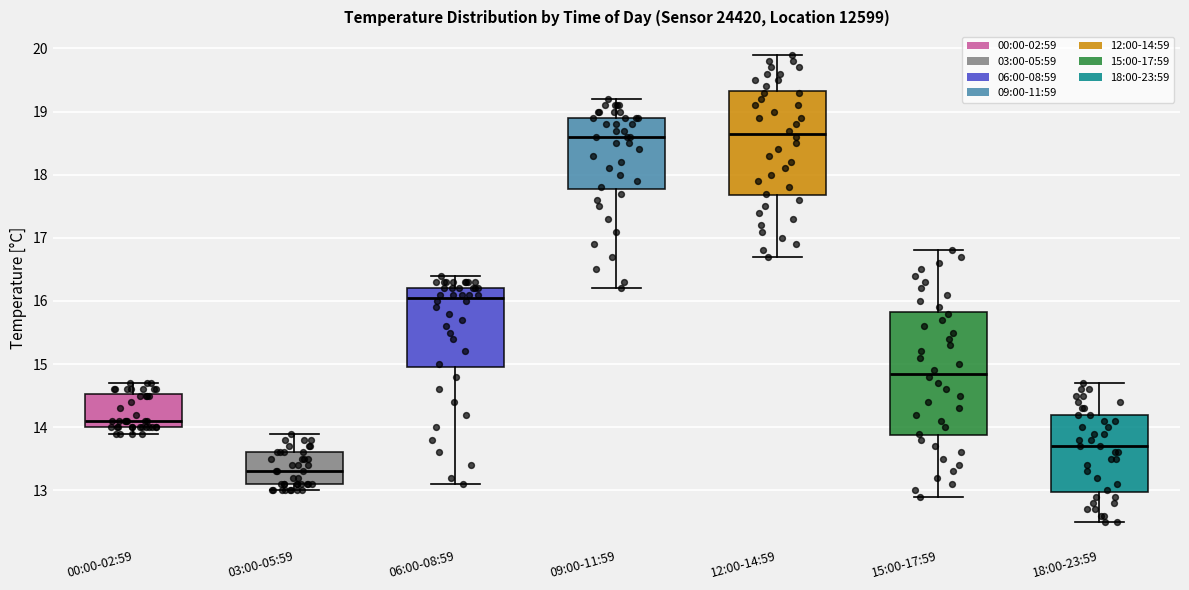

Reading left to right, read every box against the y-axis: the position of its median line, the range the box covers, and the ends of its whiskers. The values are not printed on the chart, so give them approximately, as read against the axis.

00:00-02:59: median 14.1, box 14.0 to 14.5, whiskers 13.9 to 14.7
03:00-05:59: median 13.3, box 13.1 to 13.6, whiskers 13.0 to 13.9
06:00-08:59: median 16.1, box 15.0 to 16.2, whiskers 13.1 to 16.4
09:00-11:59: median 18.6, box 17.8 to 18.9, whiskers 16.2 to 19.2
12:00-14:59: median 18.7, box 17.7 to 19.3, whiskers 16.7 to 19.9
15:00-17:59: median 14.9, box 13.9 to 15.8, whiskers 12.9 to 16.8
18:00-23:59: median 13.7, box 13.0 to 14.2, whiskers 12.5 to 14.7